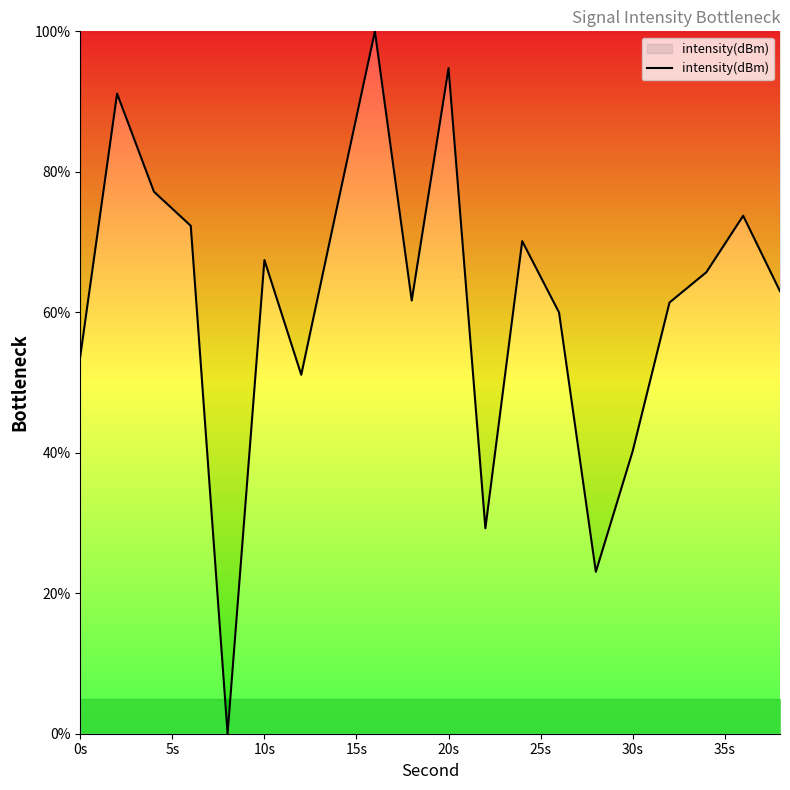

What is the difference between the maximum and minimum values?

100.0